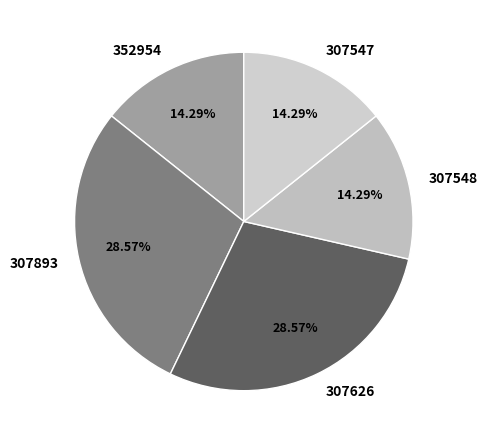

Combined, do 307548 and 307626 account for over 50%?

No